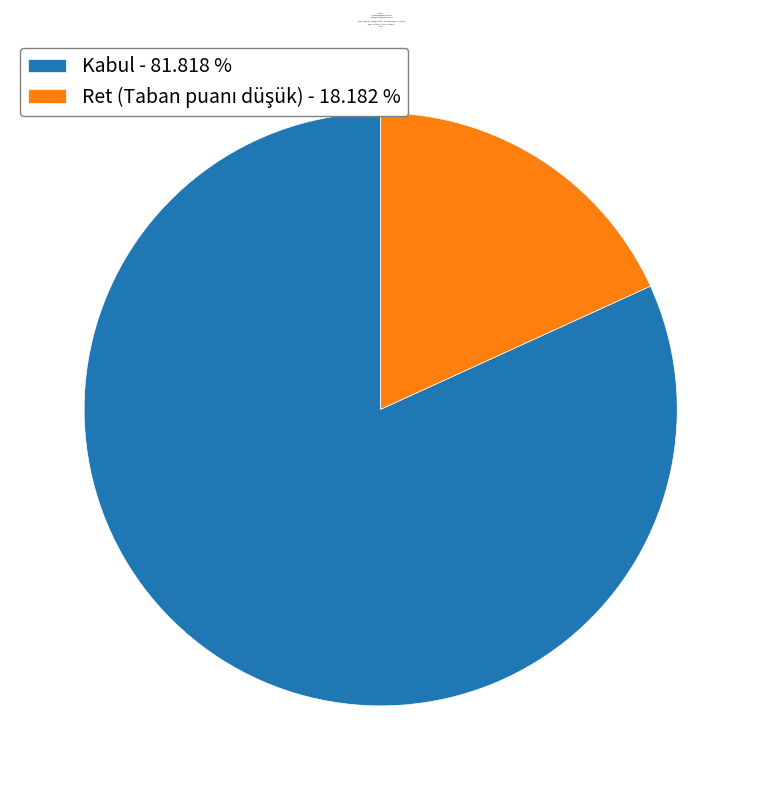

Is Kabul - 81.818 % the majority of the pie?

Yes